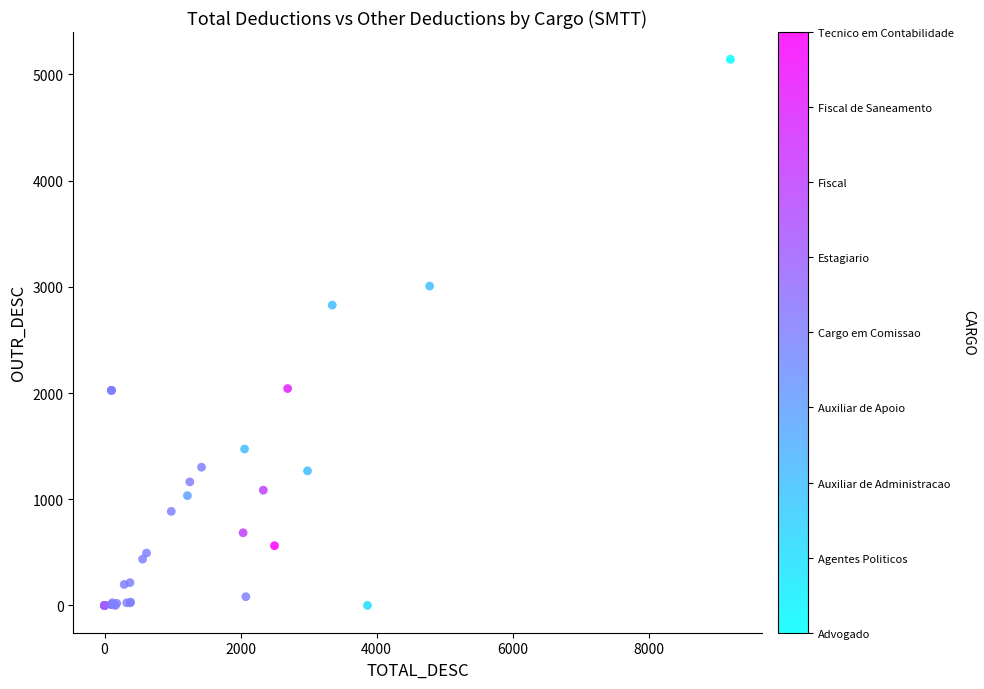

What Y value in the scatter plot is closest to 2571?

2828.1